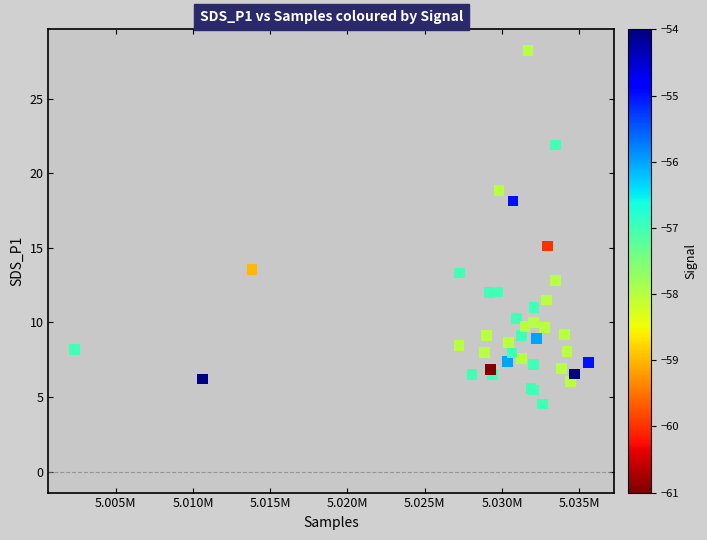

What Y value in the scatter plot is closest to 16?

15.1